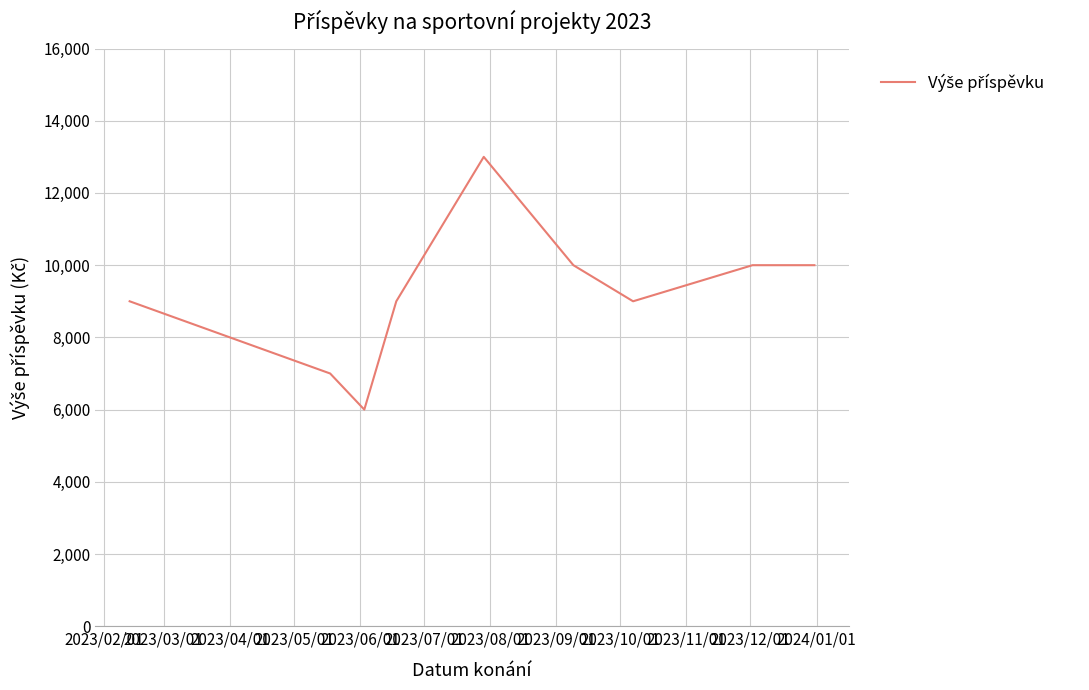

What is the minimum value shown in the chart?

6000